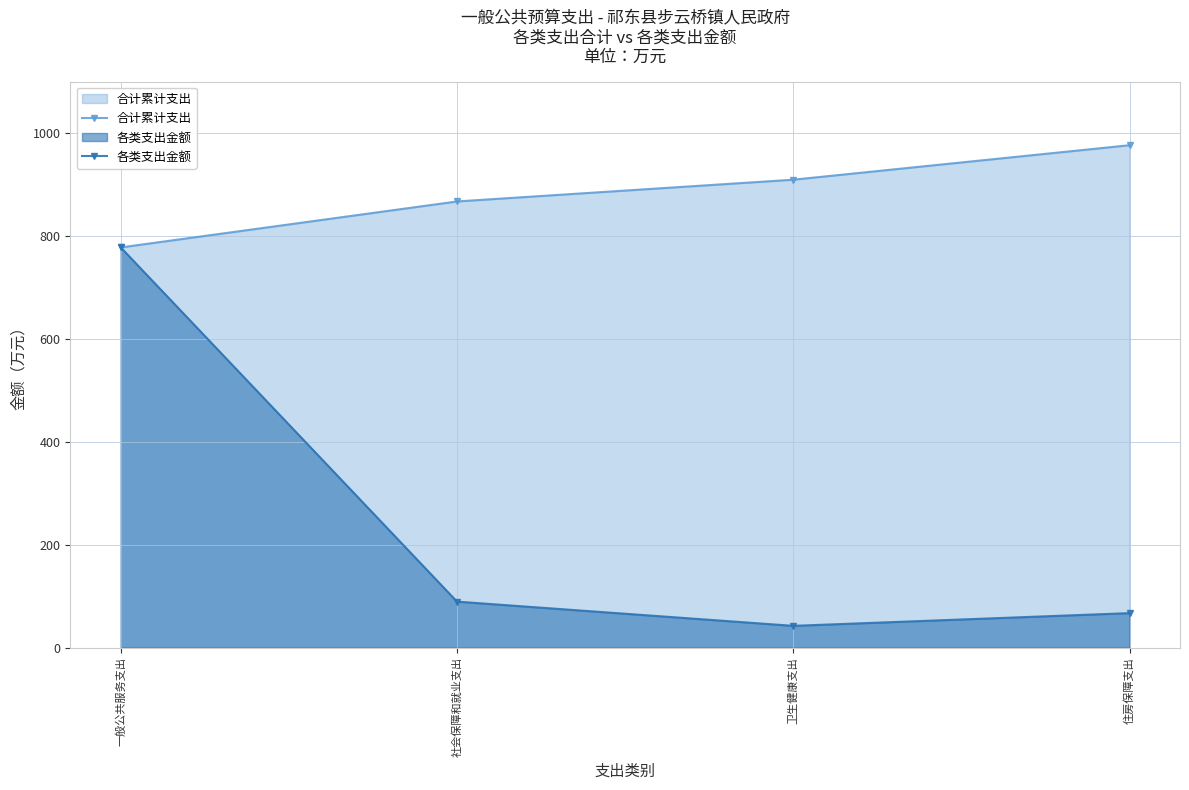

List the labels in order of 各类支出金额 value, largest first.

一般公共服务支出, 社会保障和就业支出, 住房保障支出, 卫生健康支出